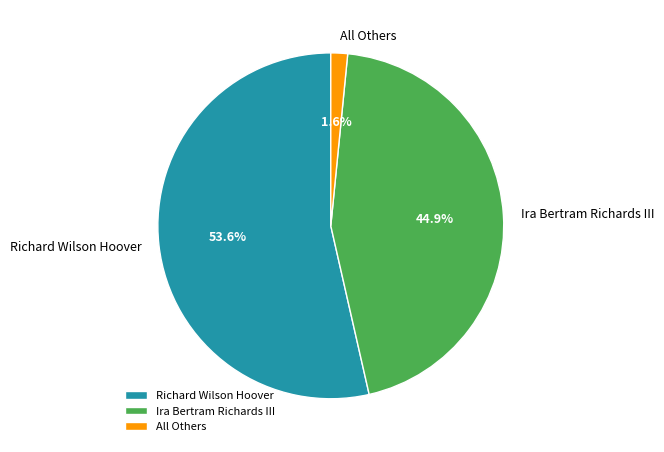

To the nearest percent, what percentage of the pie is Ira Bertram Richards III?

45%